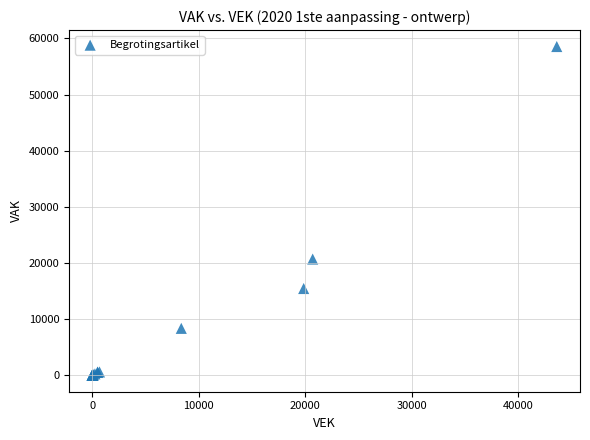

What Y value in the scatter plot is closest to 29277?

20700